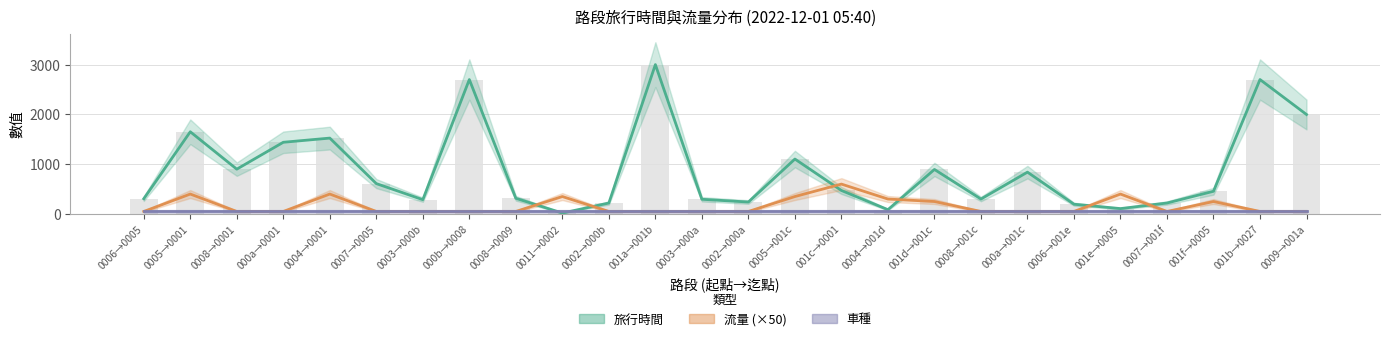

What is the label of the 14th bar from the right?

0003→000a